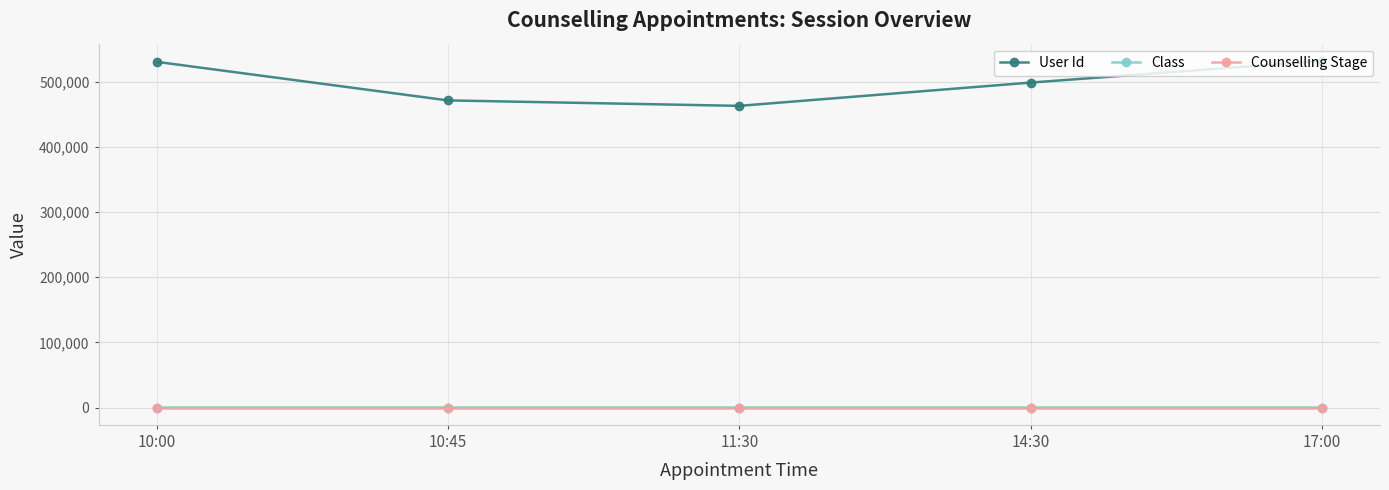

Which series has the largest range (max minus min)?

User Id